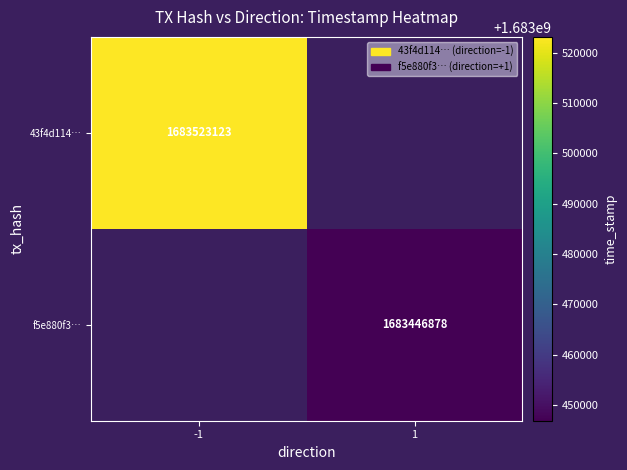

At which category does the chart reach its minimum across all series?

1